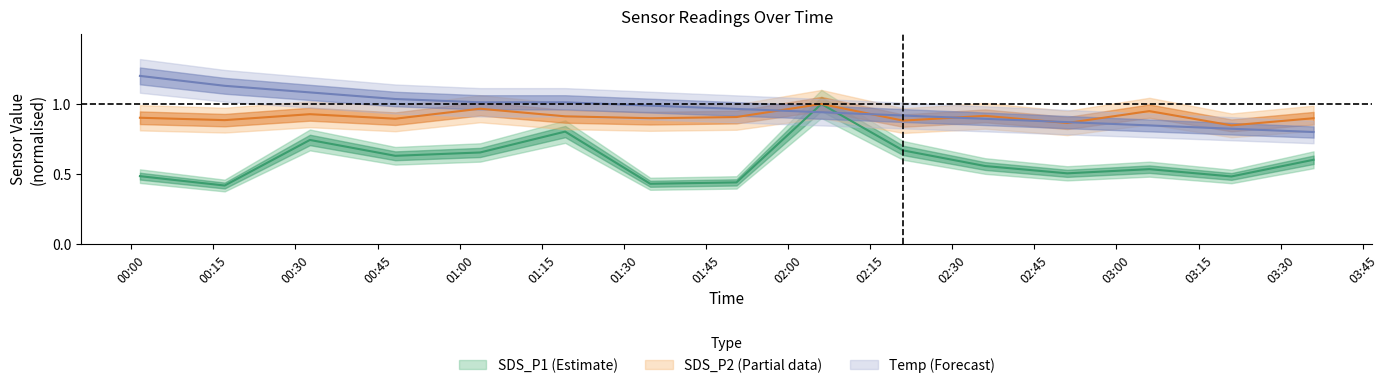

Which series has the largest total across all categories?

Temp